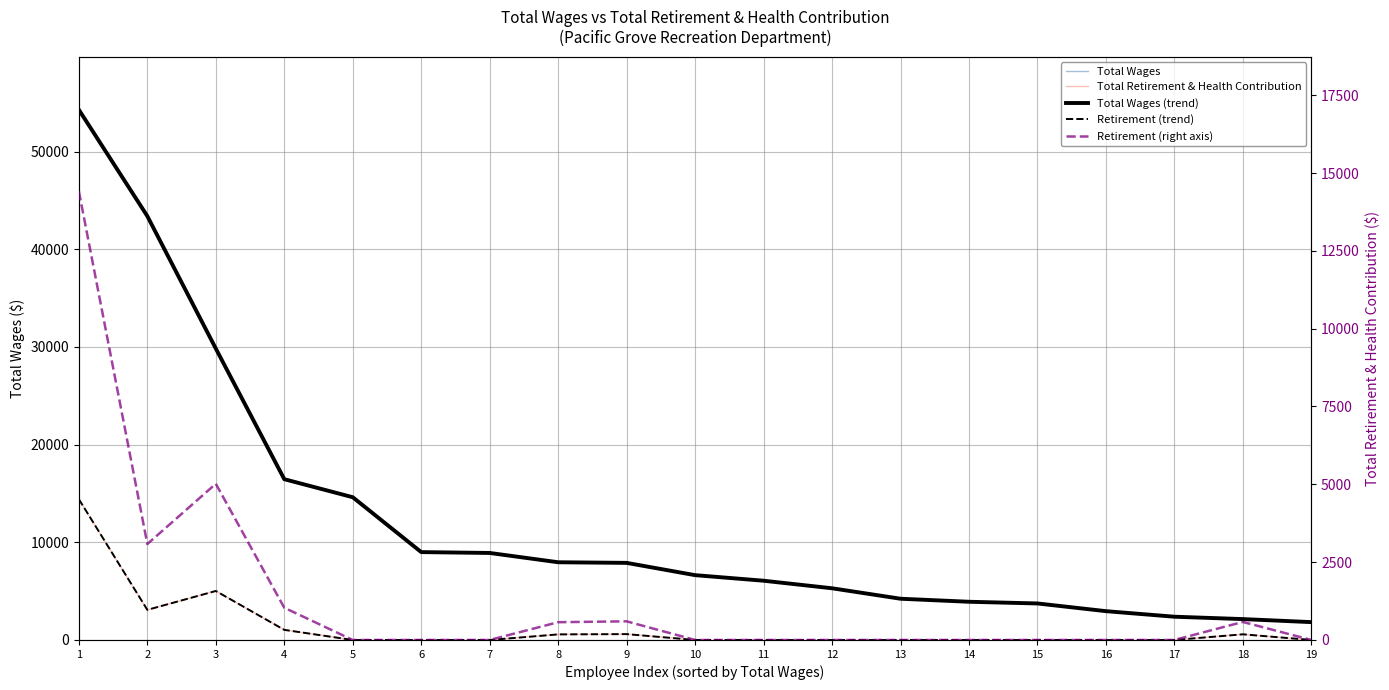

What is the value of the Total Wages point at the 2nd from the left?

43395